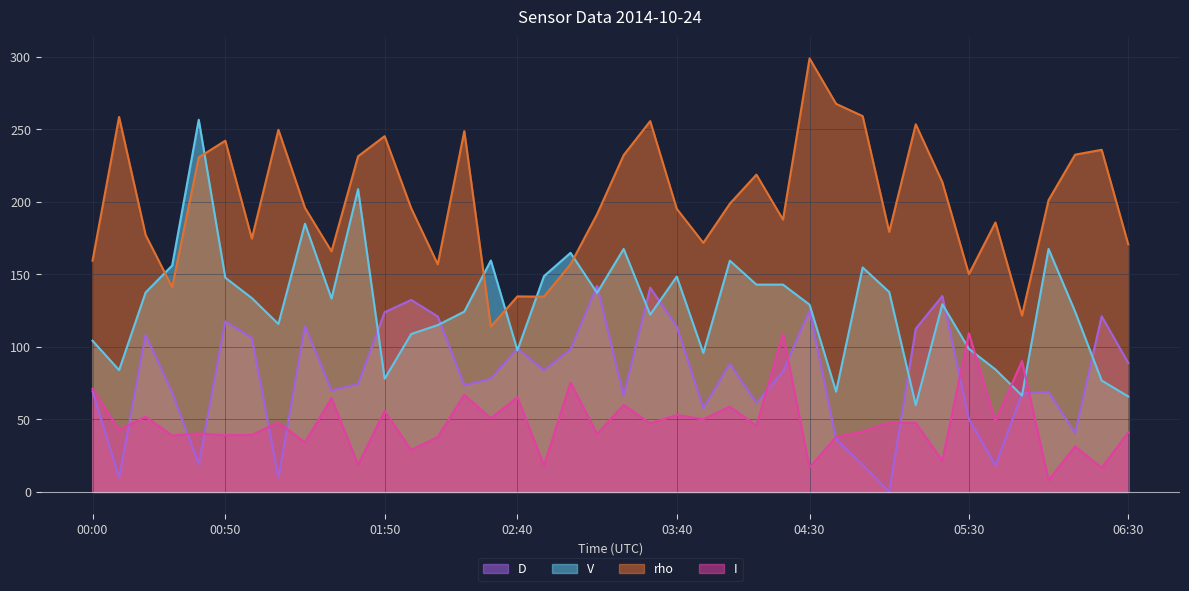

What is the total value across all series at 00:00?

404.4